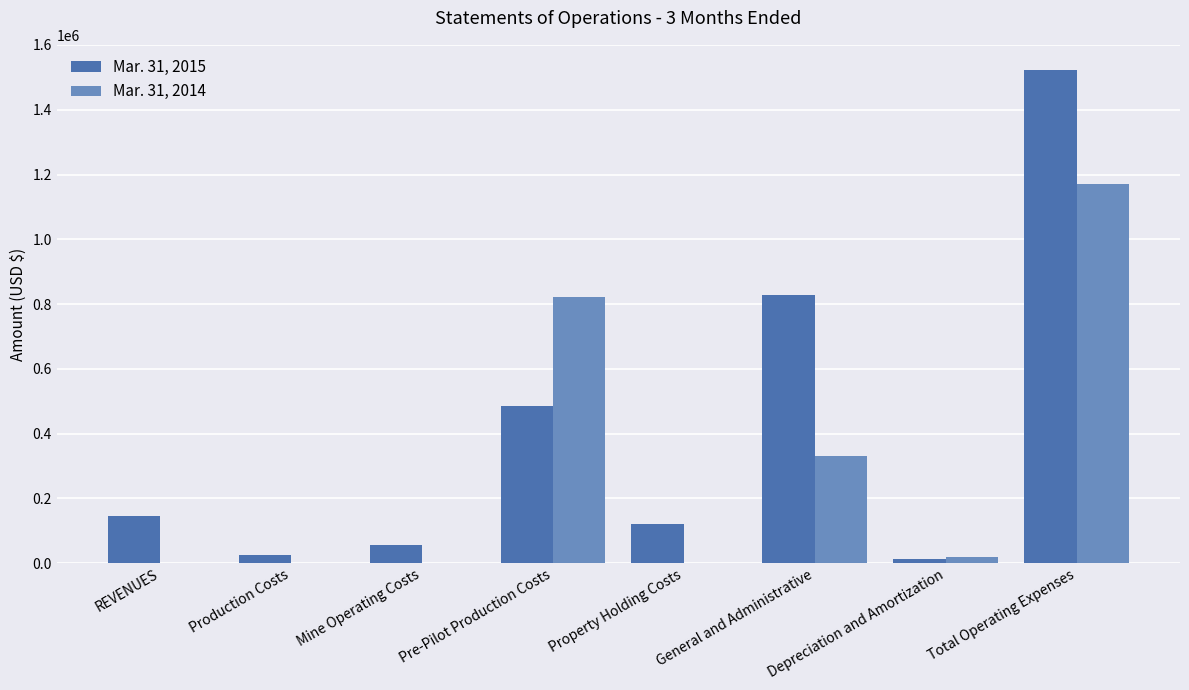

At which category is the sum across all series the highest?

Total Operating Expenses